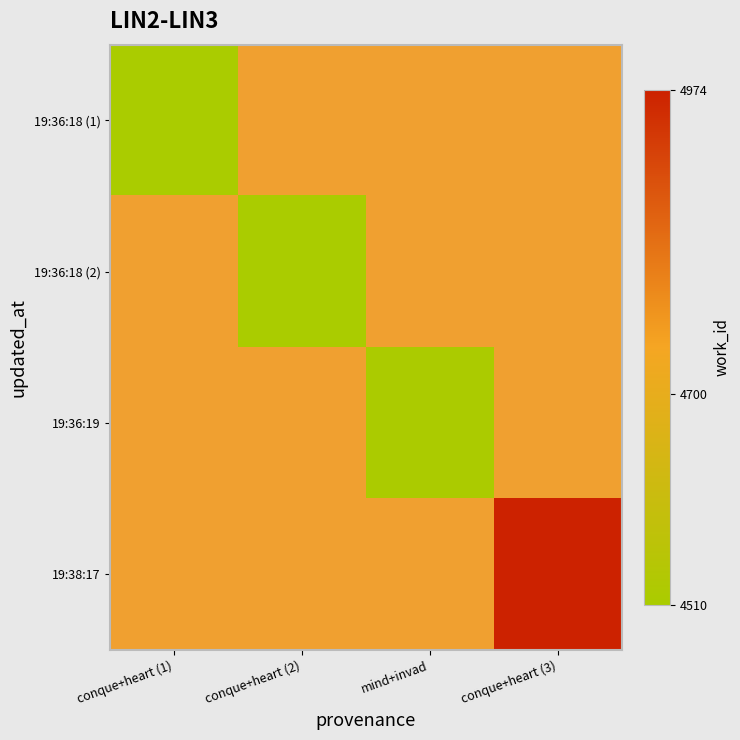

Between conque+heart (2) and mind+invad, which is larger?

mind+invad